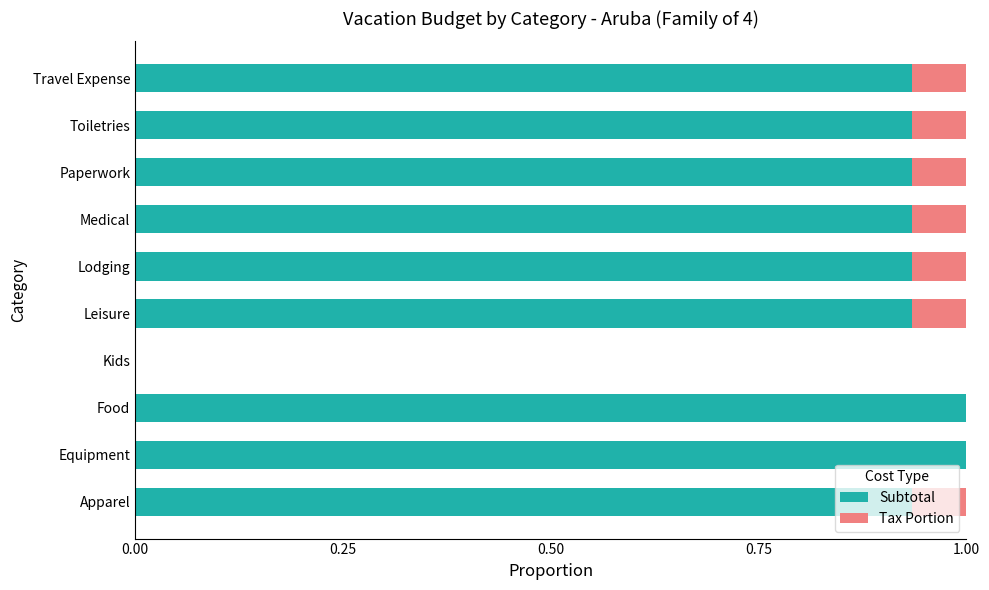

How many categories are shown in the chart?

10